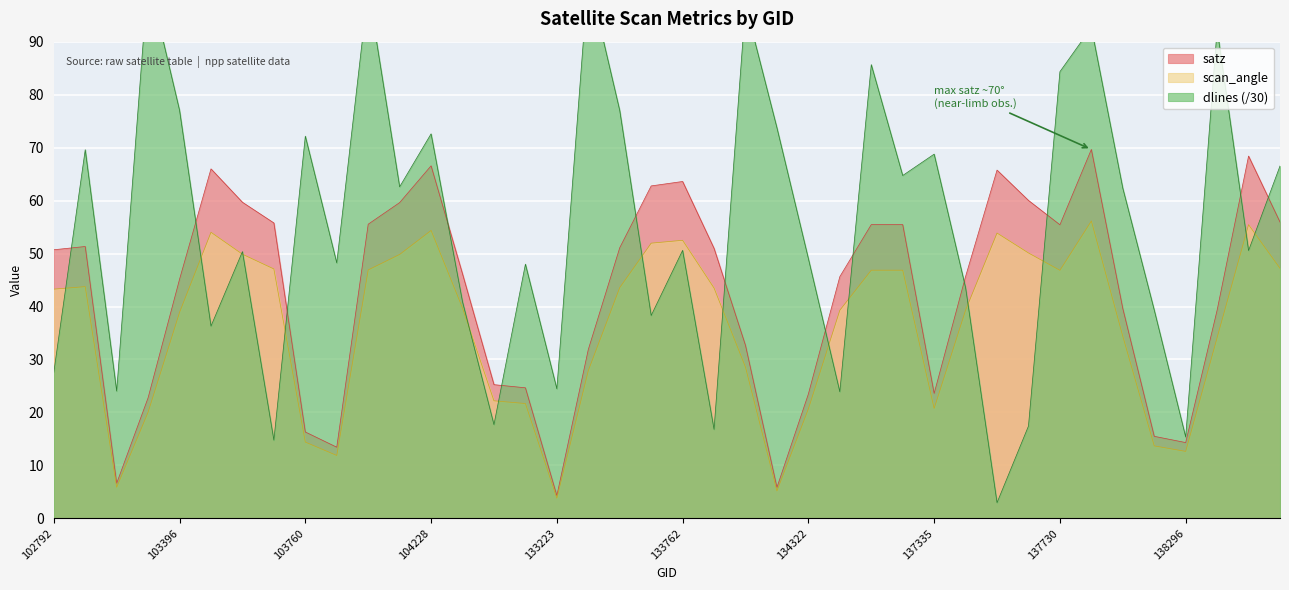

True or false: satz has a value of 60.0 at 137715.

True